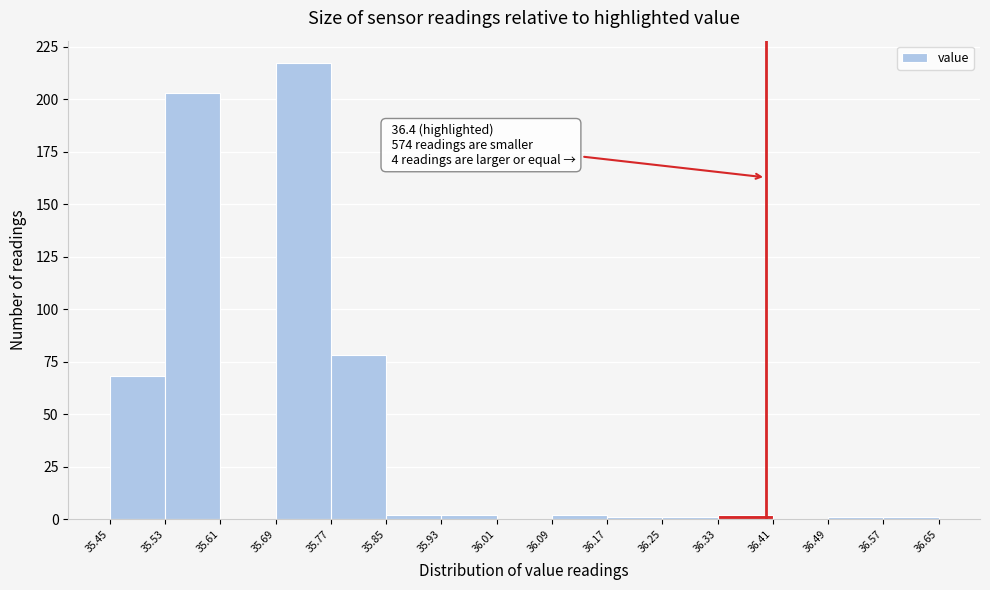

Which range on the x-axis has the tallest bar?

35.69 to 35.77